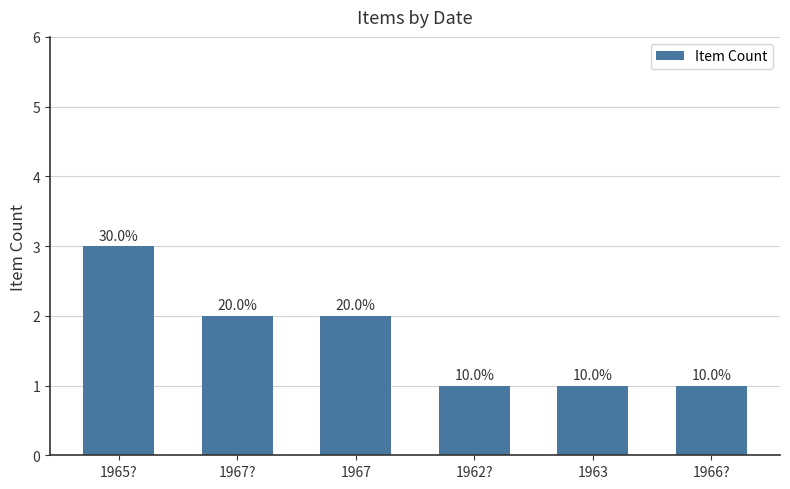

What is the maximum value shown in the chart?

3